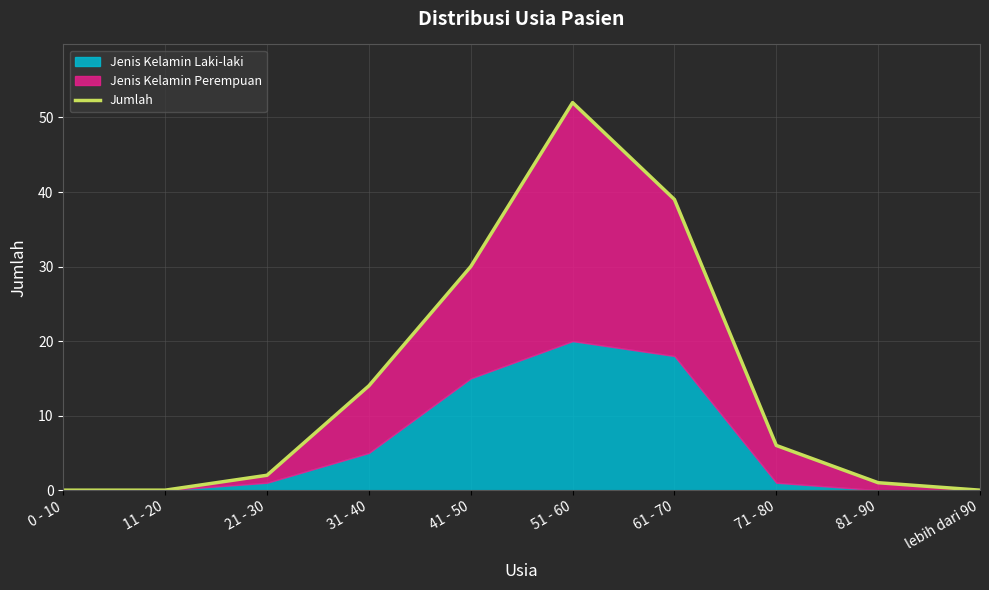

What is the change in value from 61 - 70 to lebih dari 90?

-39